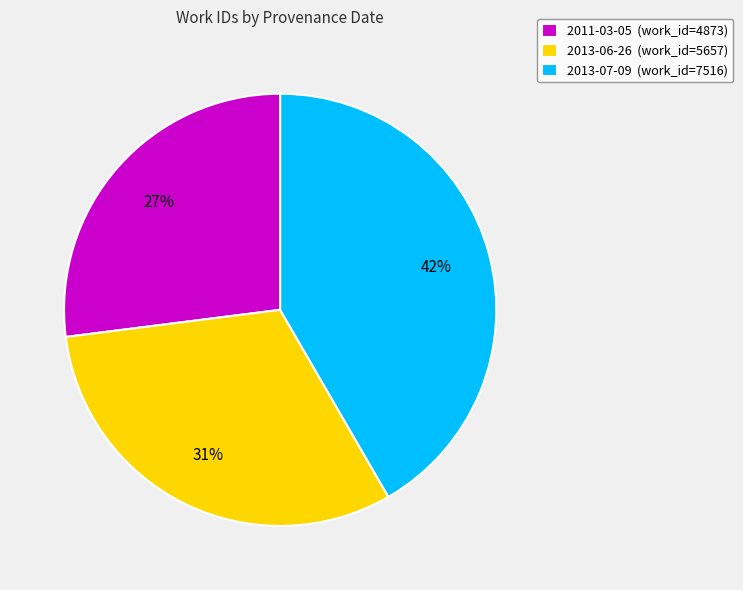

Is there any slice that represents more than half of the pie?

No